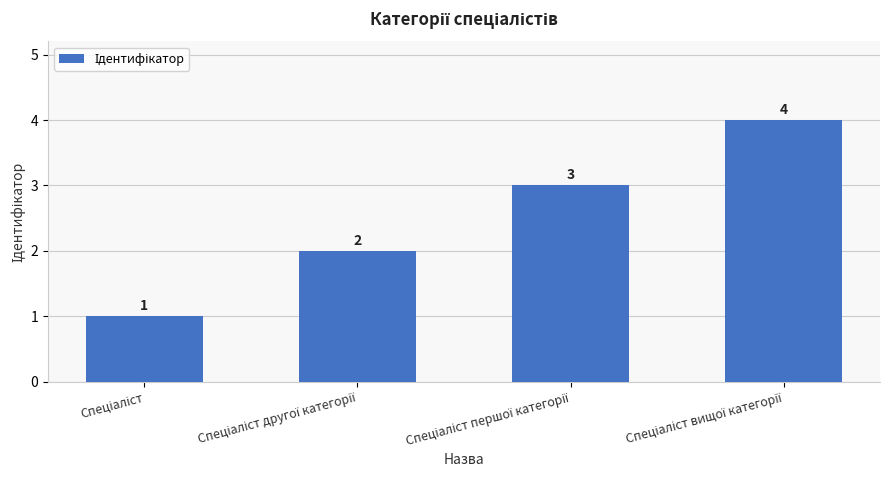

What is the value of the 3rd bar from the left?

3